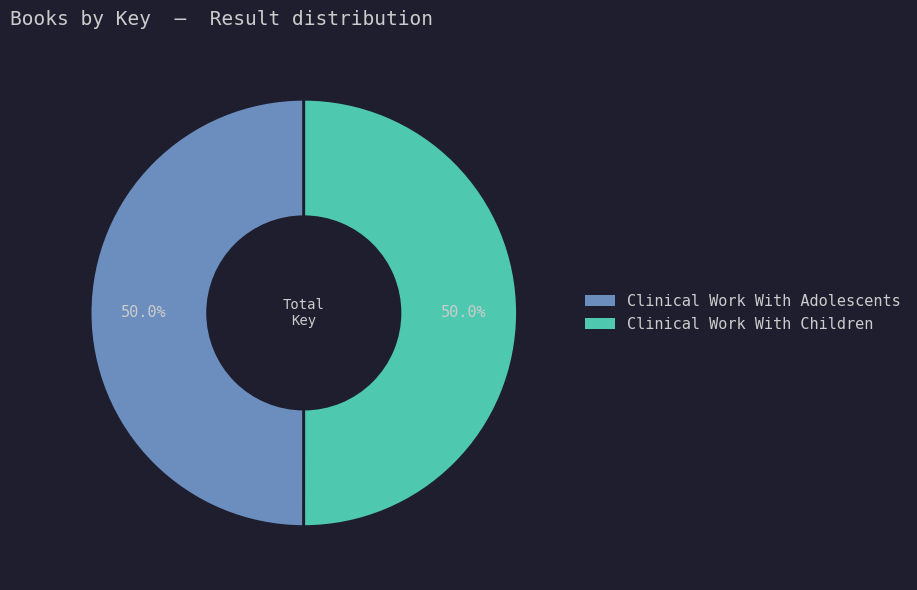

What is the total percentage of Clinical Work With Children and Clinical Work With Adolescents?

100.0%